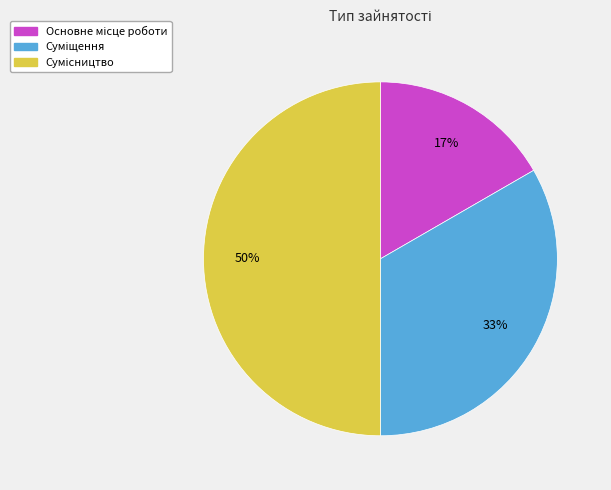

Count the number of slices in the pie.

3